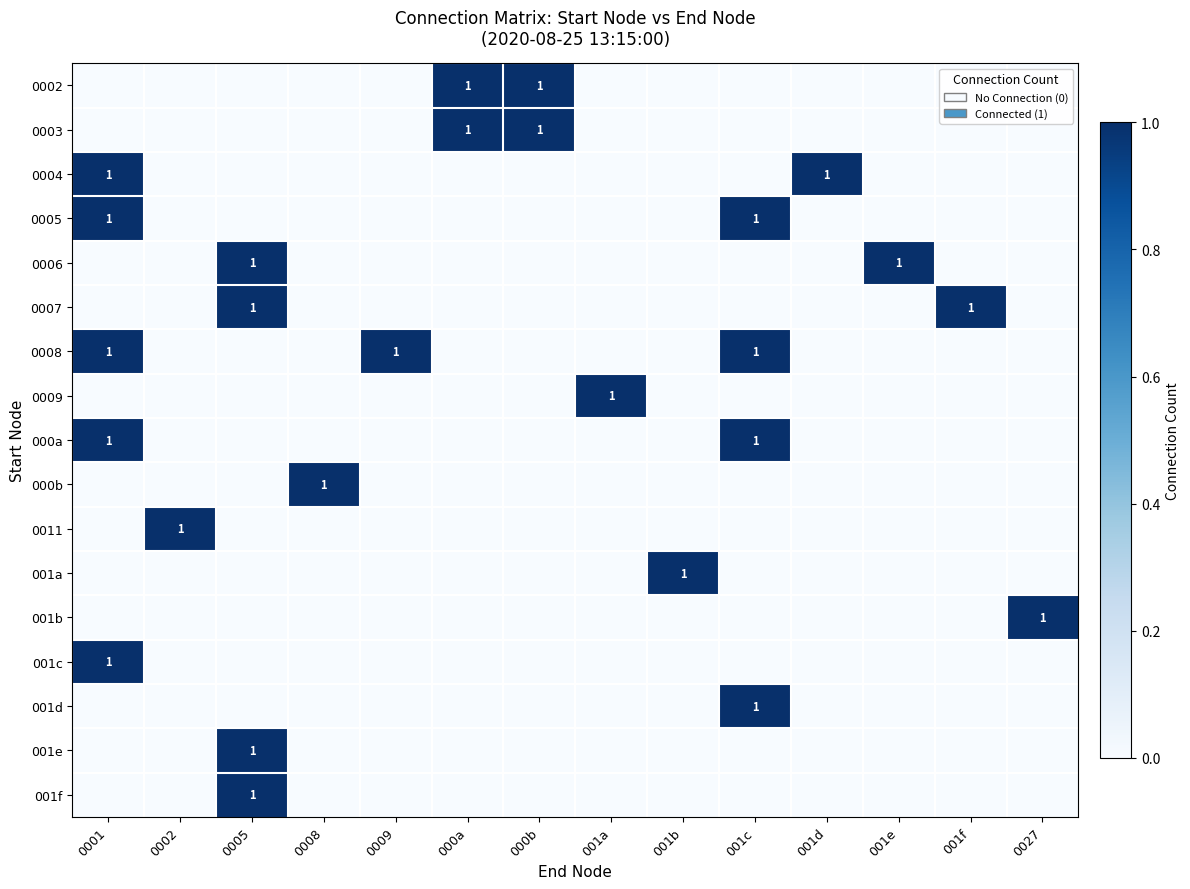

The value of 000b at 0008 is 1. True or false?

True